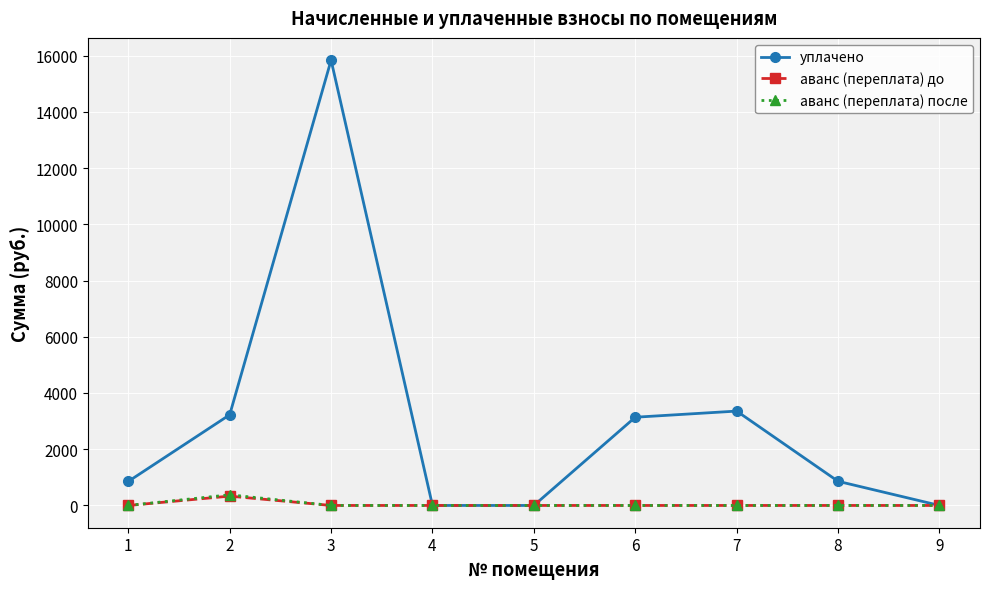

Count the number of categories in the chart.

9